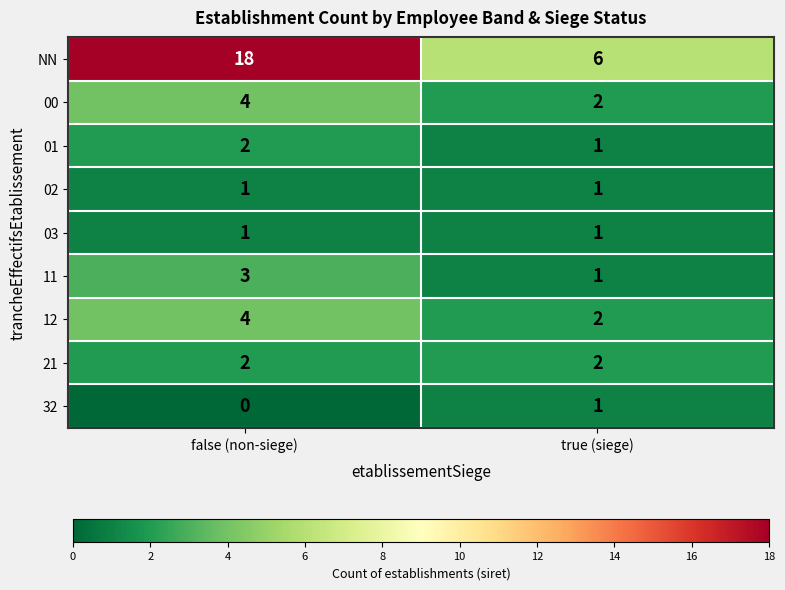

Is it true that 21 equals 2 at true (siege)?

True